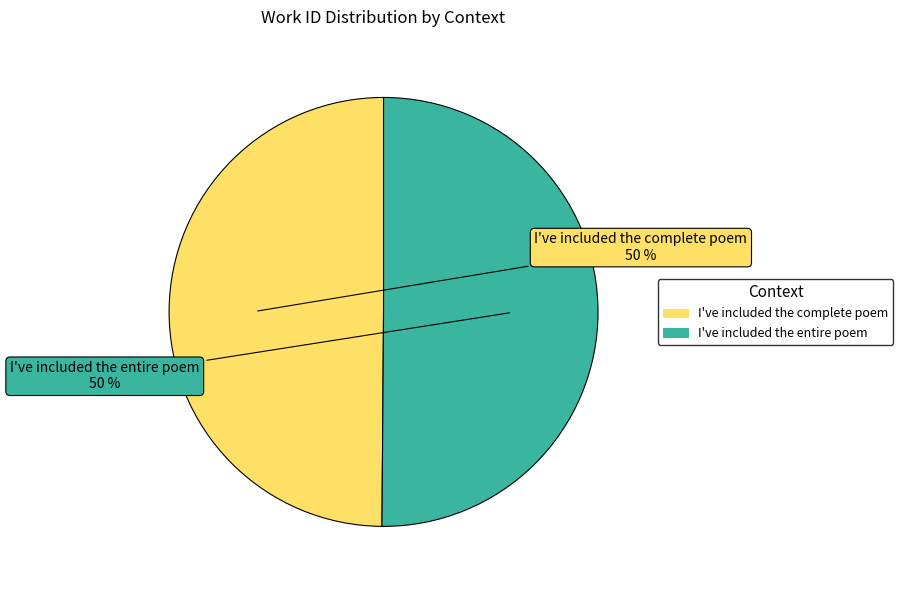

Count the number of slices in the pie.

2